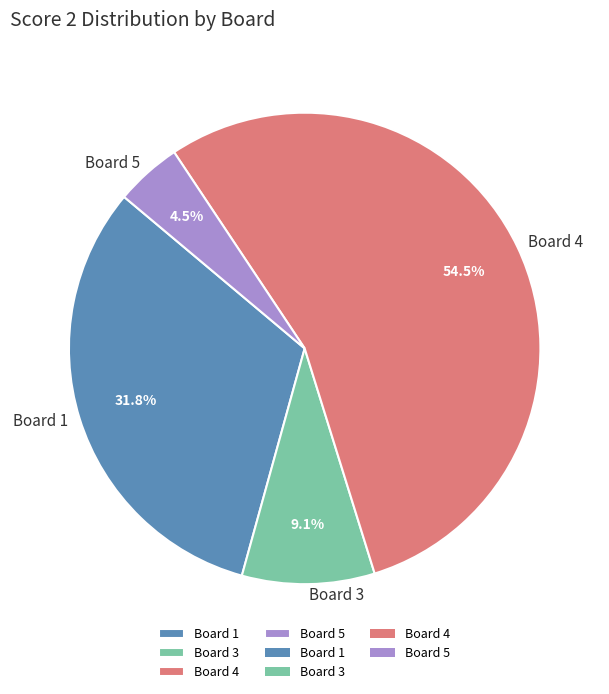

What is the ratio of the value at Board 1 to the value at Board 3?

3.5